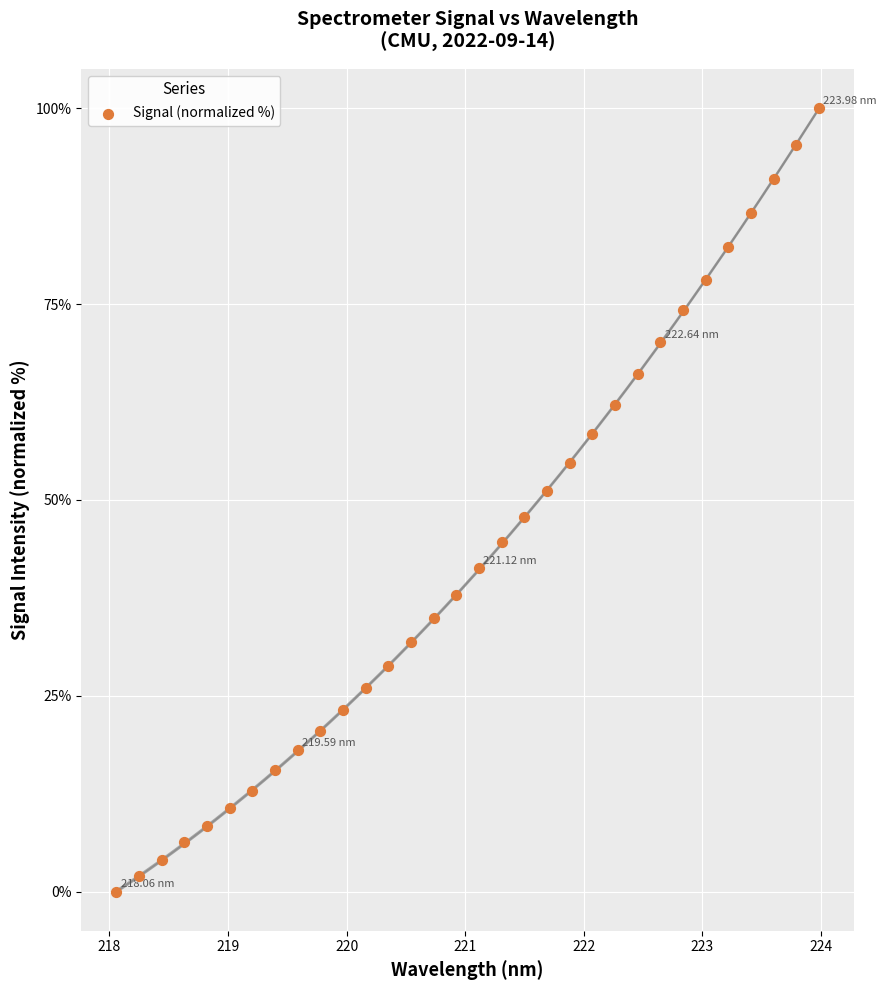

What is the range of X values (max minus min)?

5.9